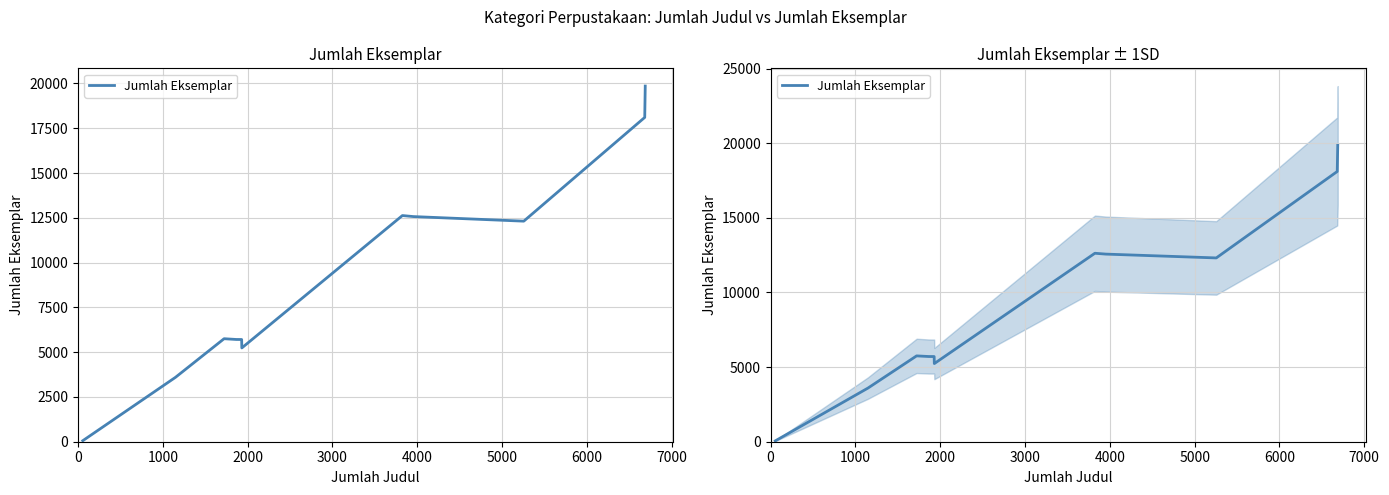

How many values are below 5750?

5